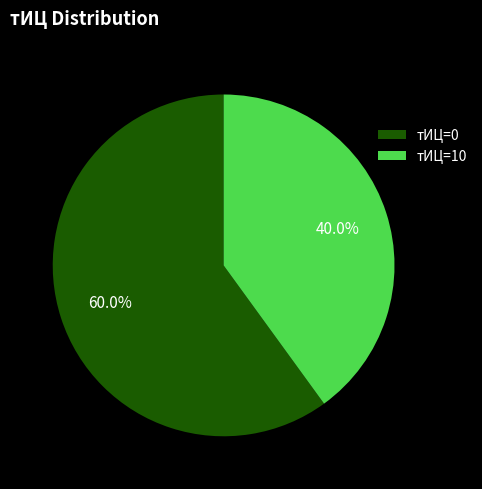

How many segments does this pie chart have?

2